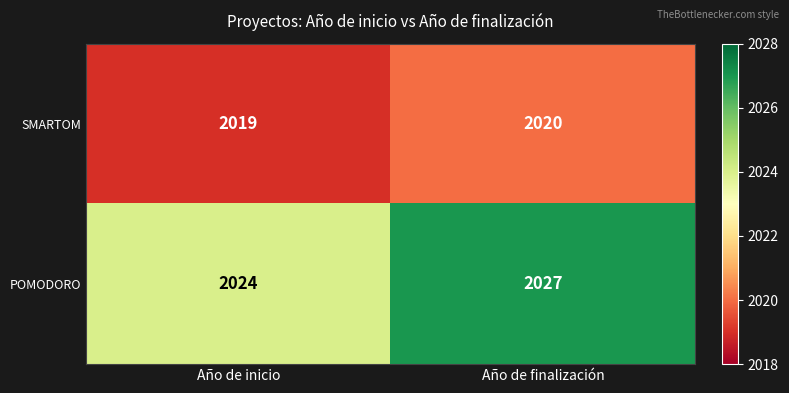

How many categories are shown in the chart?

2